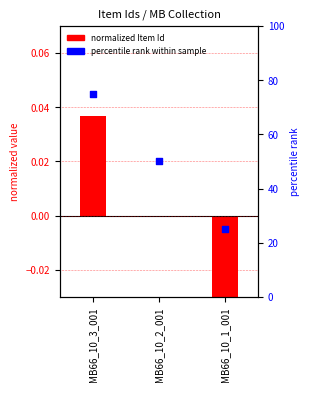

At how many categories does at least one series exceed 49?

2